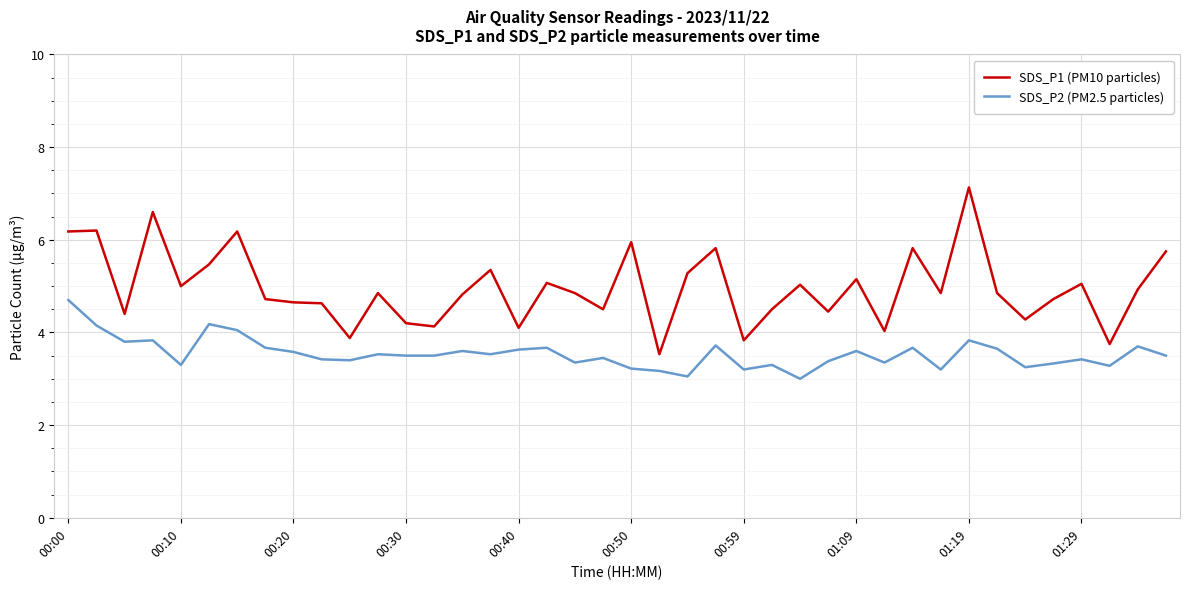

List the series in order of their peak value, lowest first.

SDS_P2 (PM2.5 particles), SDS_P1 (PM10 particles)